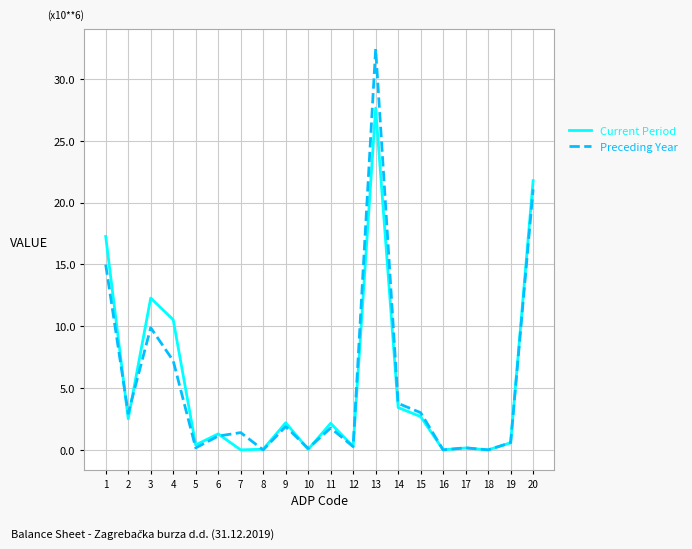

After their last crossing, which series has the higher values: Preceding Year or Current Period?

Current Period